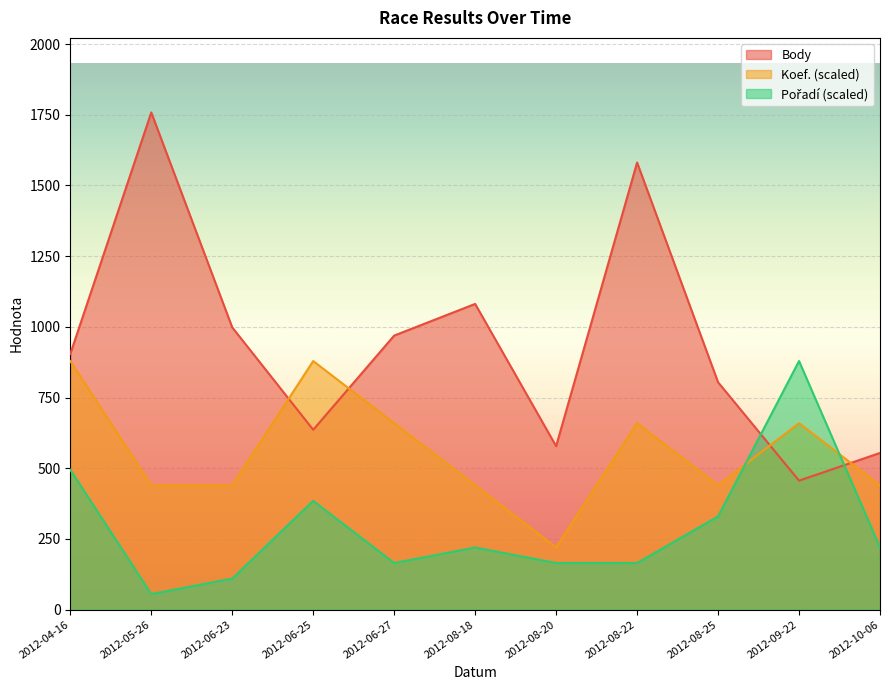

List the series in order of their peak value, lowest first.

Koef., Pořadí, Body